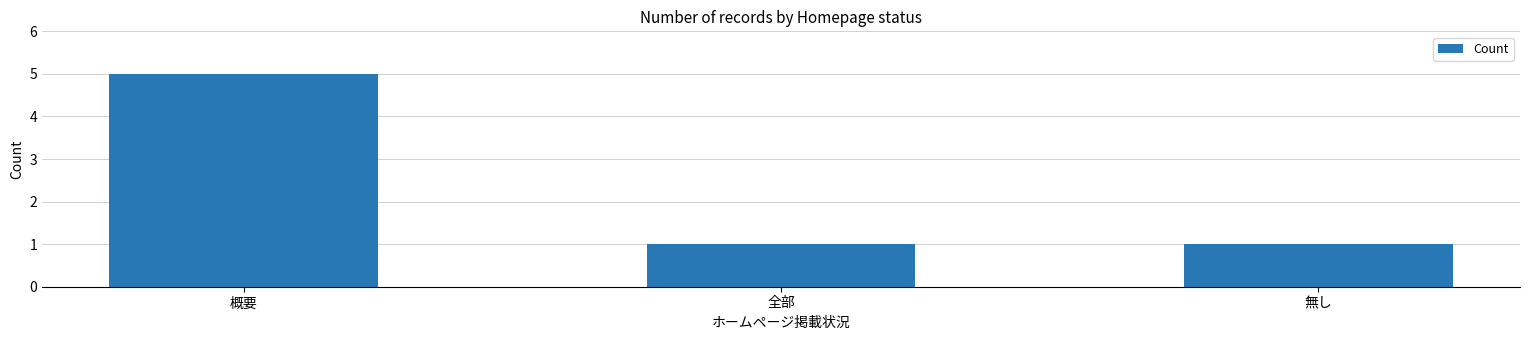

How many distinct data groups are displayed?

1